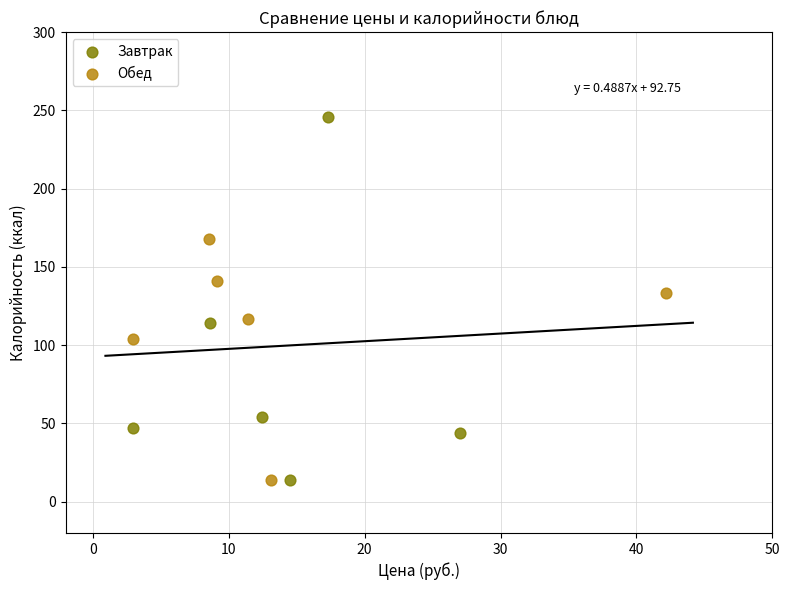

Which series has the widest spread of Y values?

Завтрак